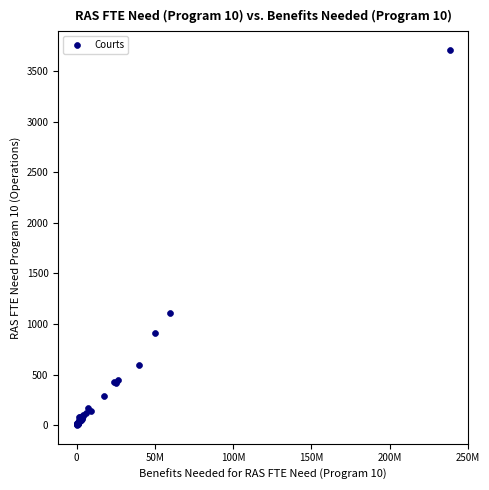

What Y value in the scatter plot is closest to 1855?

1111